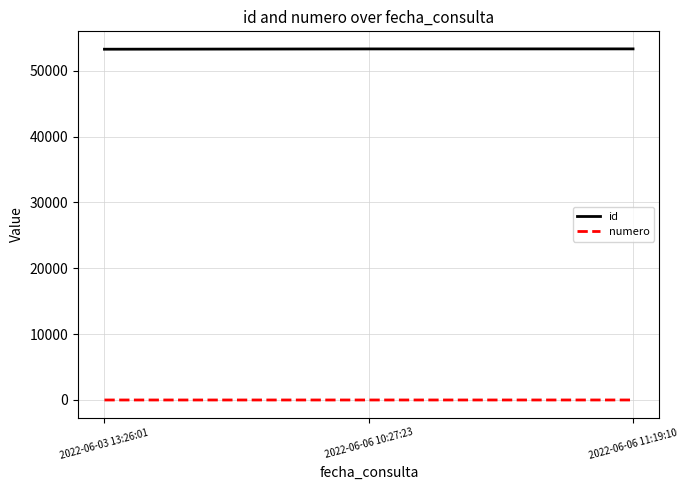

List the series in order of their peak value, highest first.

id, numero